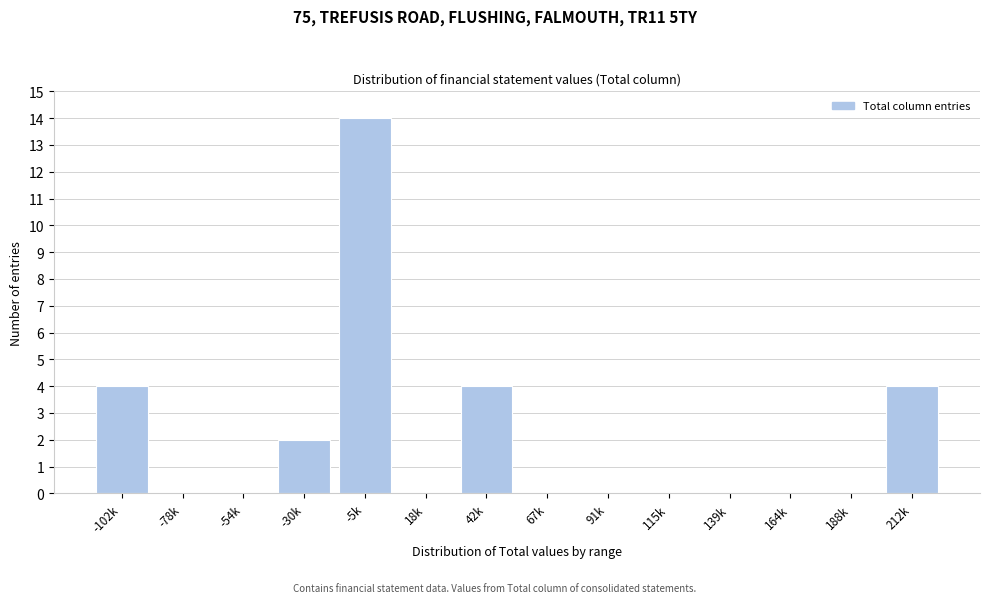

Reading left to right, what are all the values shown in this chart?

-102k=4	-78k=0	-54k=0	-30k=2	-5k=14	18k=0	42k=4	67k=0	91k=0	115k=0	139k=0	164k=0	188k=0	212k=4